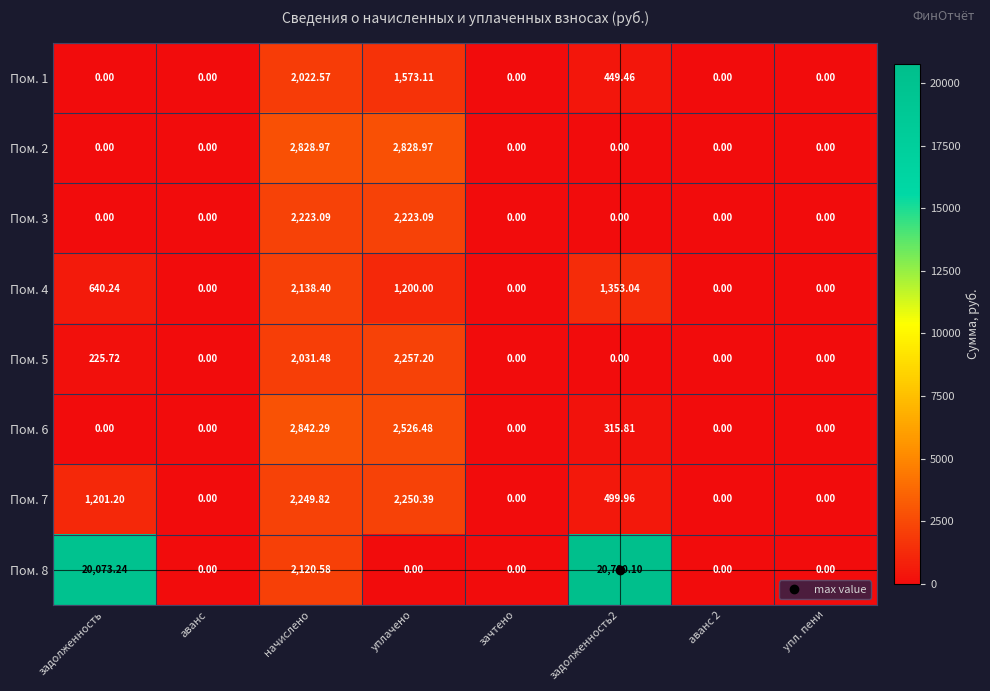

Which series has the largest total across all categories?

Пом. 8